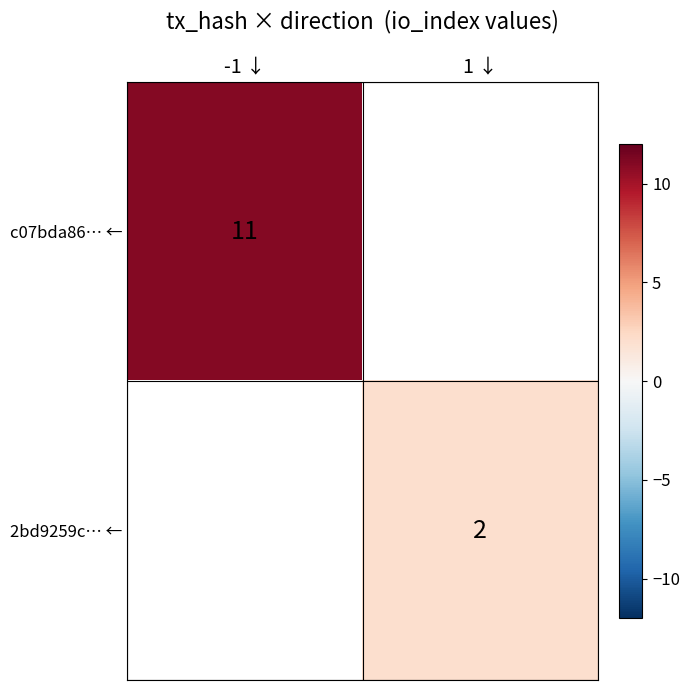

True or false: 2bd9259c… ← has a value of 1 at 1 ↓.

False